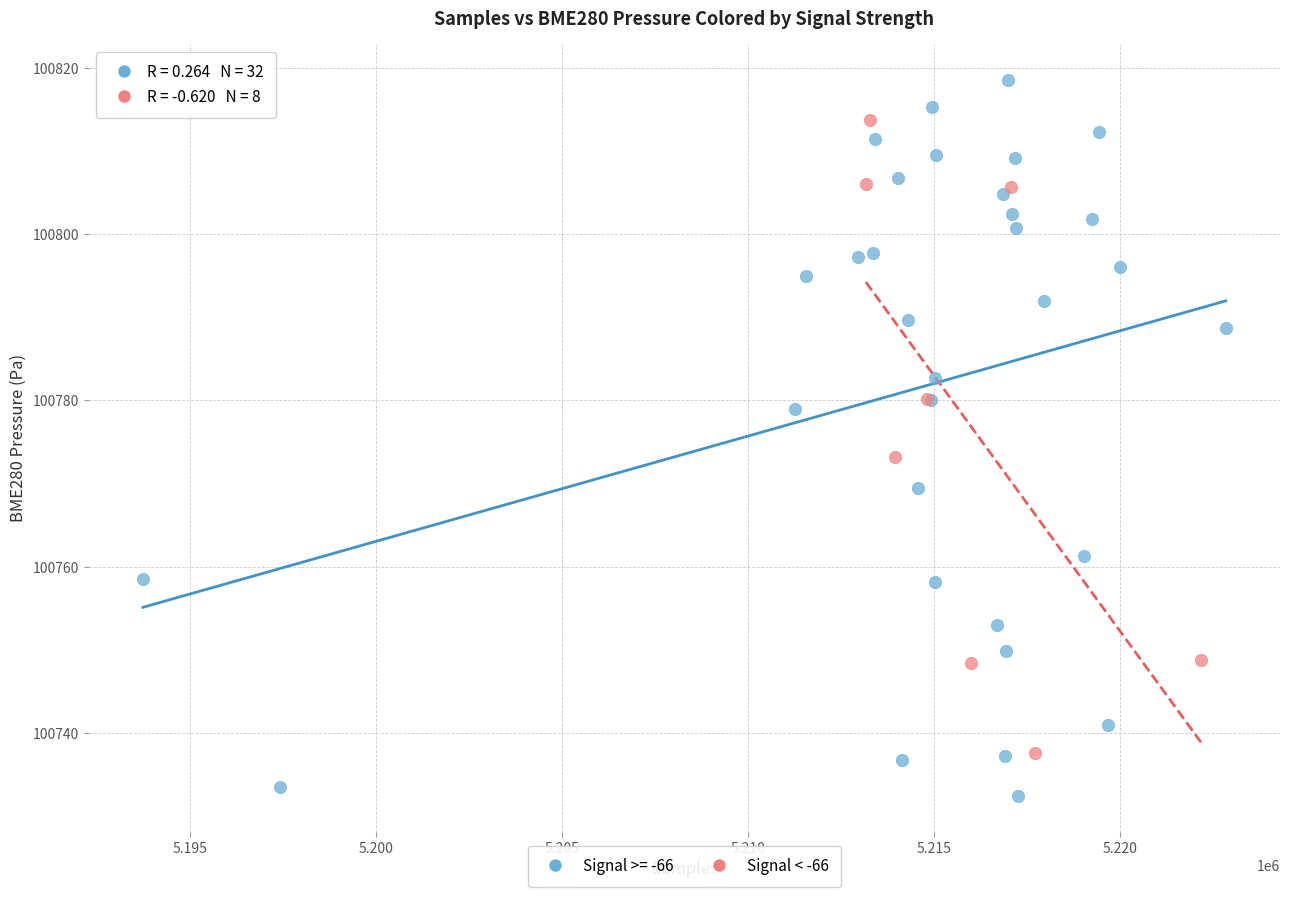

Which series reaches the minimum Y coordinate?

Signal >= -66